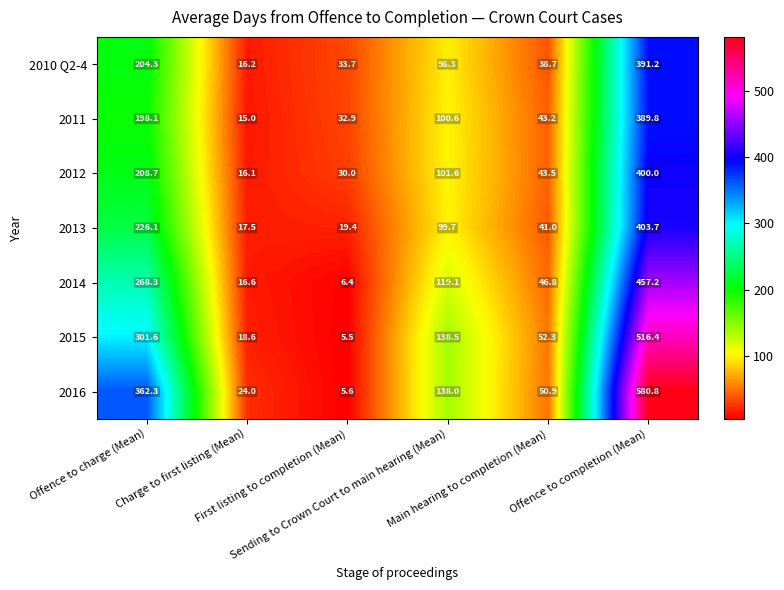

Which series has the widest spread of values?

2016